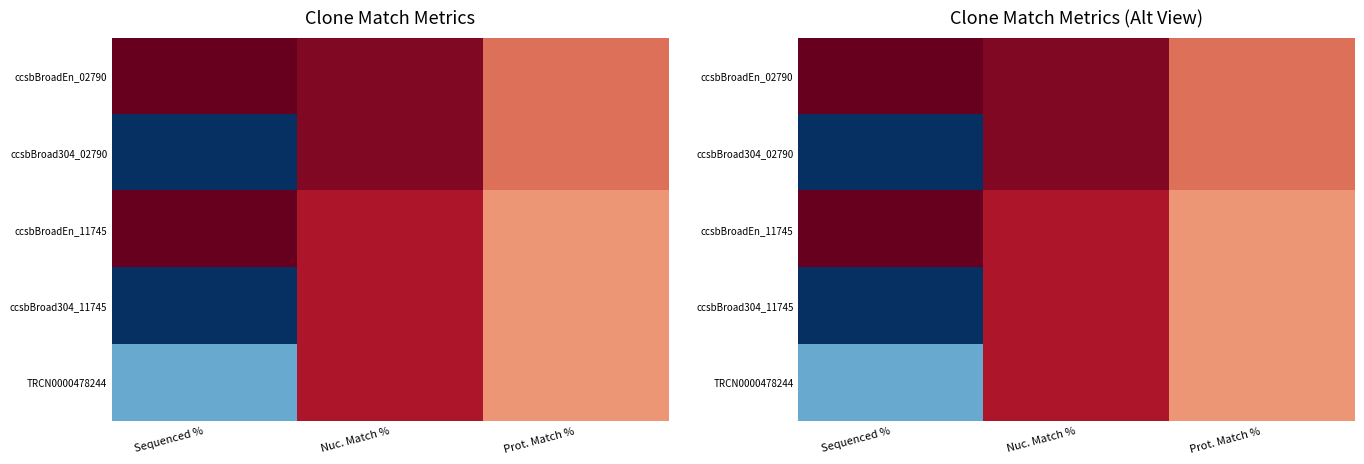

At which label does ccsbBroadEn_02790 first exceed 96?

Sequenced %